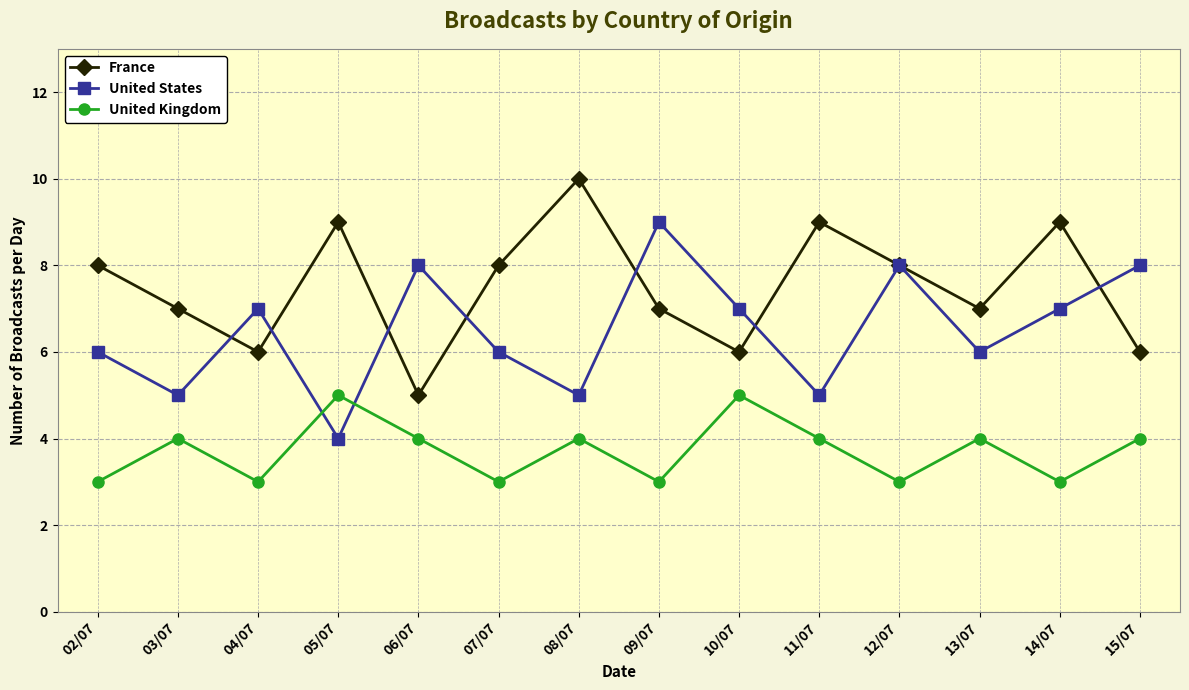

What is the average value of the United Kingdom series?

4